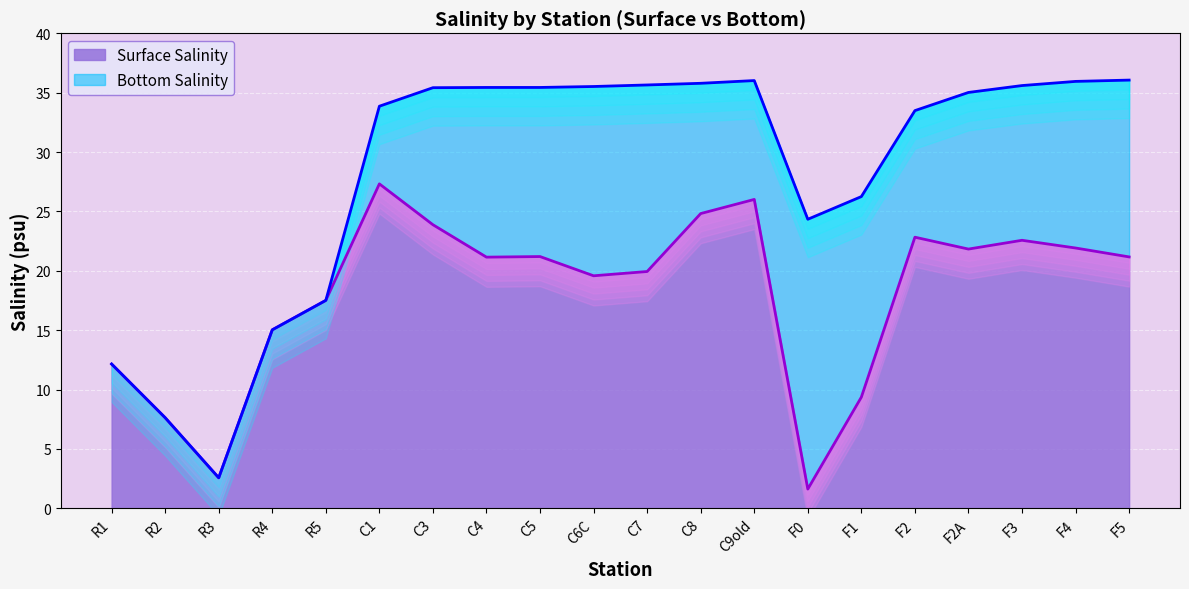

True or false: Surface Salinity and Bottom Salinity intersect in this chart.

False